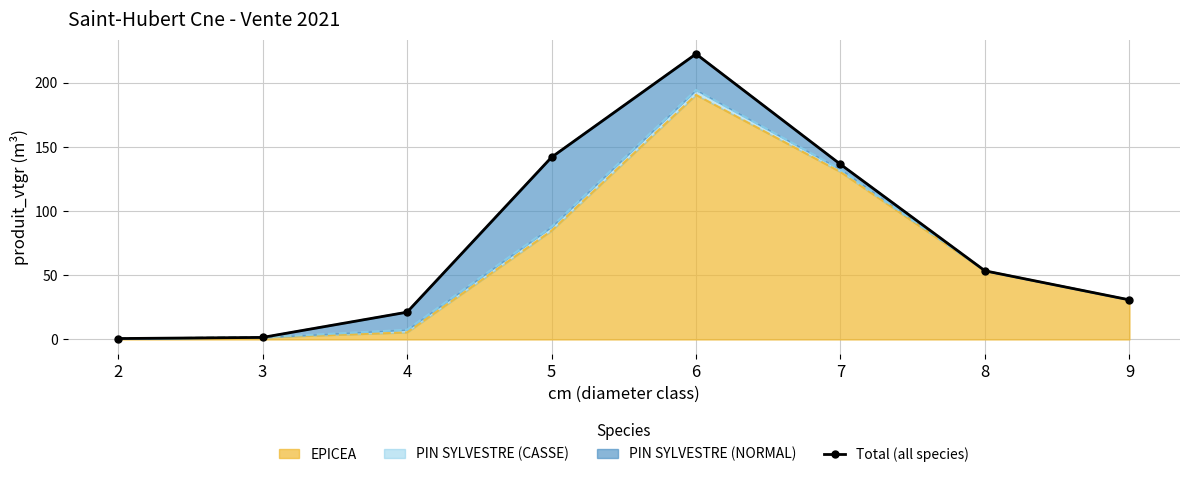

Approximately how many times larger is the value at 5 compared to 4?

6.7